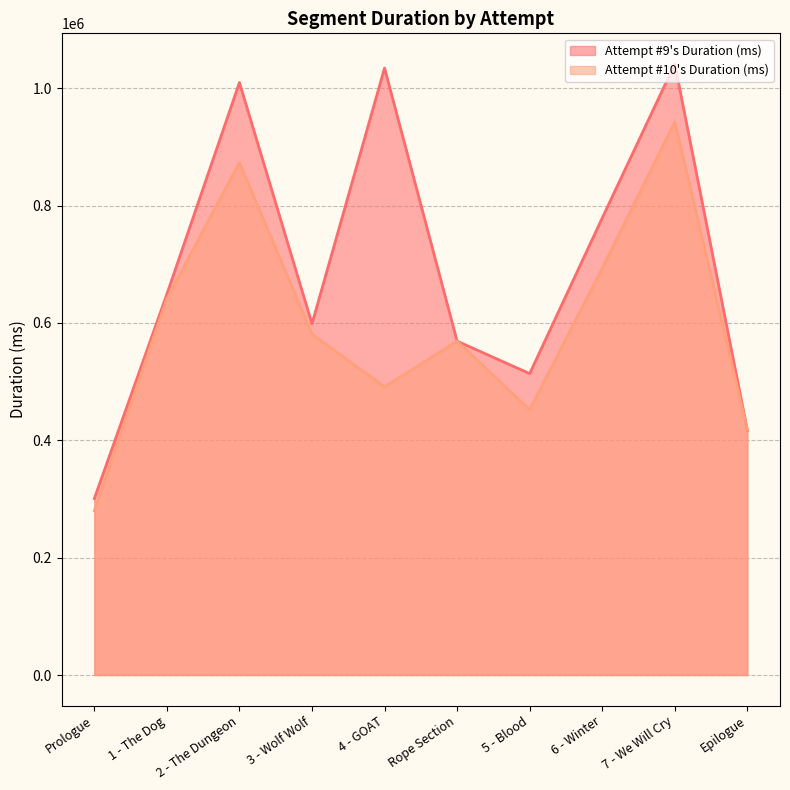

Which series changed the most between 6 - Winter and Epilogue?

Attempt #9's Duration (ms)